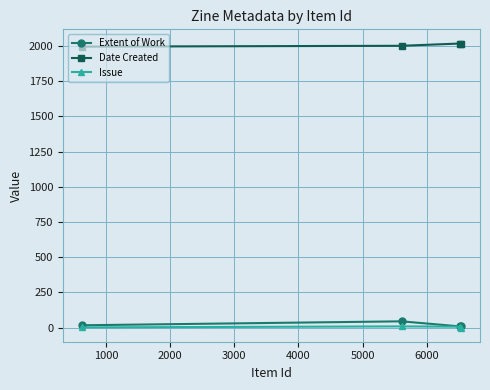

What is the value of the Date Created point at the 3rd from the left?

2017